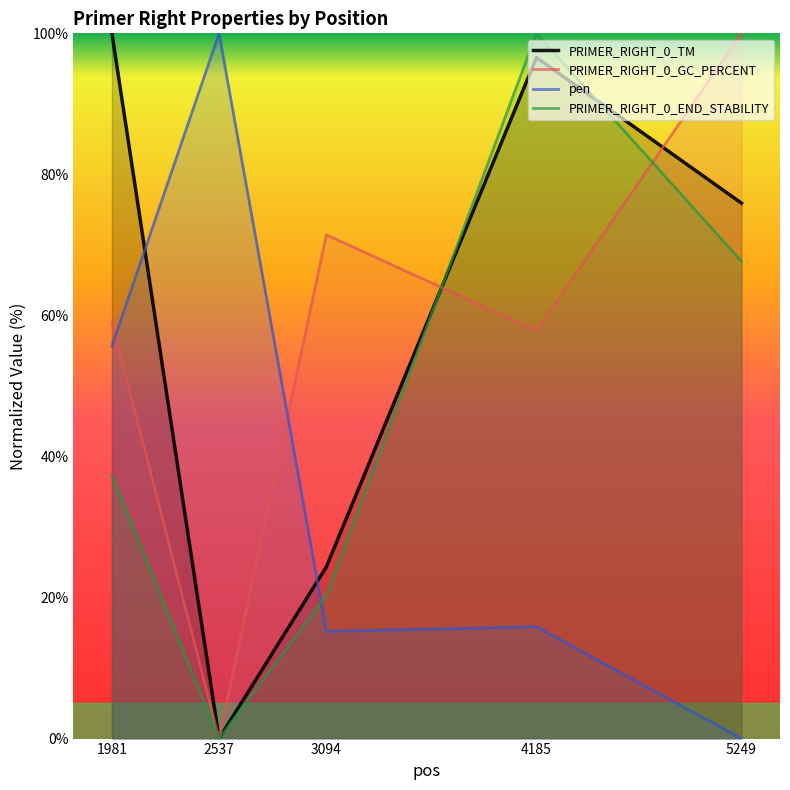

What is the difference between the highest and lowest values at 3094?

56.2